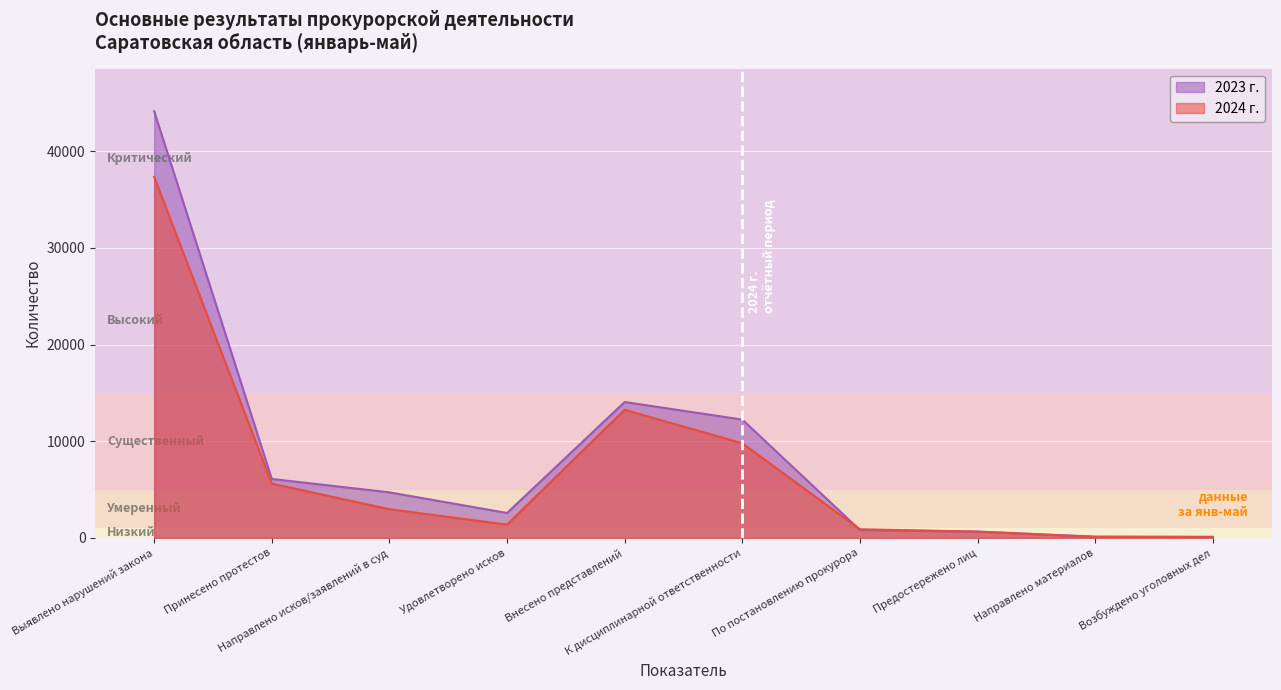

What is the difference between the 2023 г. values at Направлено материалов and Удовлетворено исков?

2441